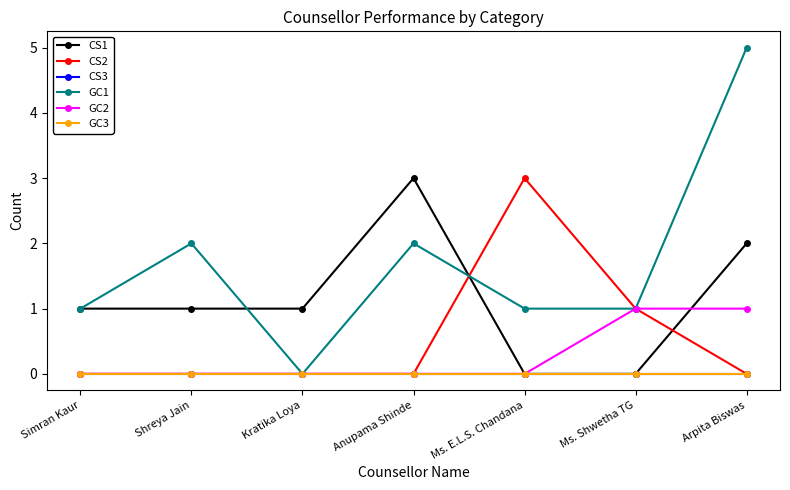

Which has a higher value, Kratika Loya or Arpita Biswas?

Arpita Biswas